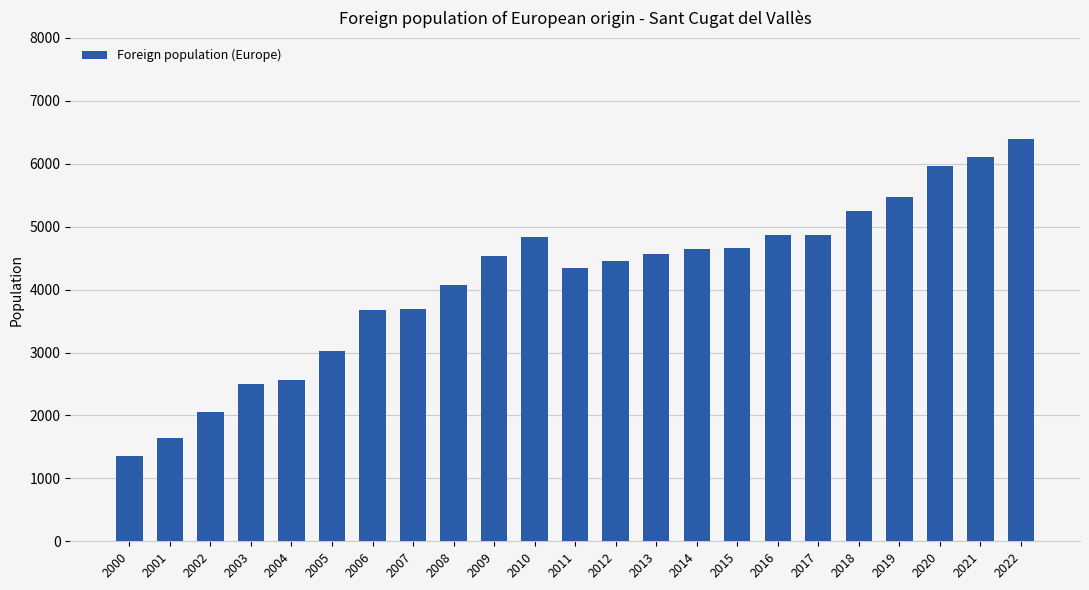

Between 2022 and 2014, which is larger?

2022